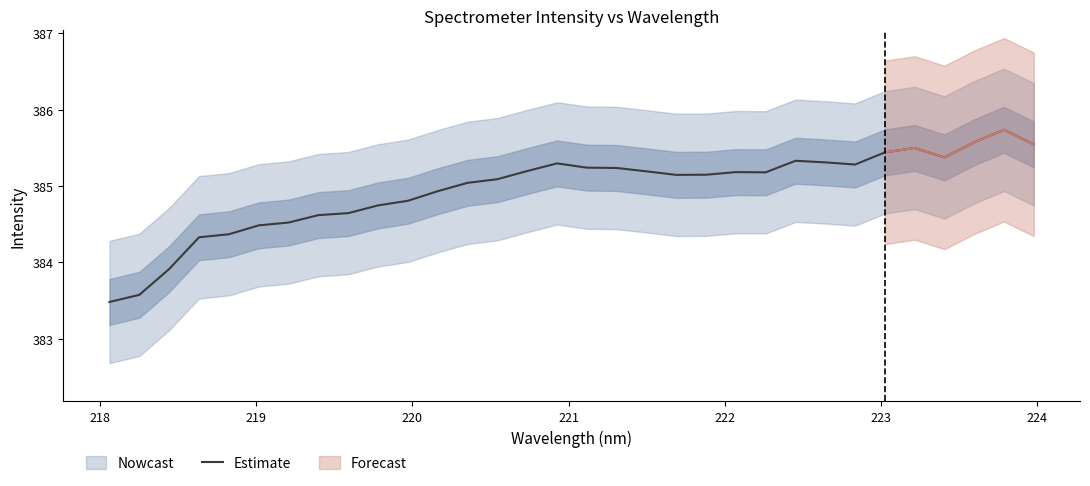

What is the highest value of the Estimate series?

385.7